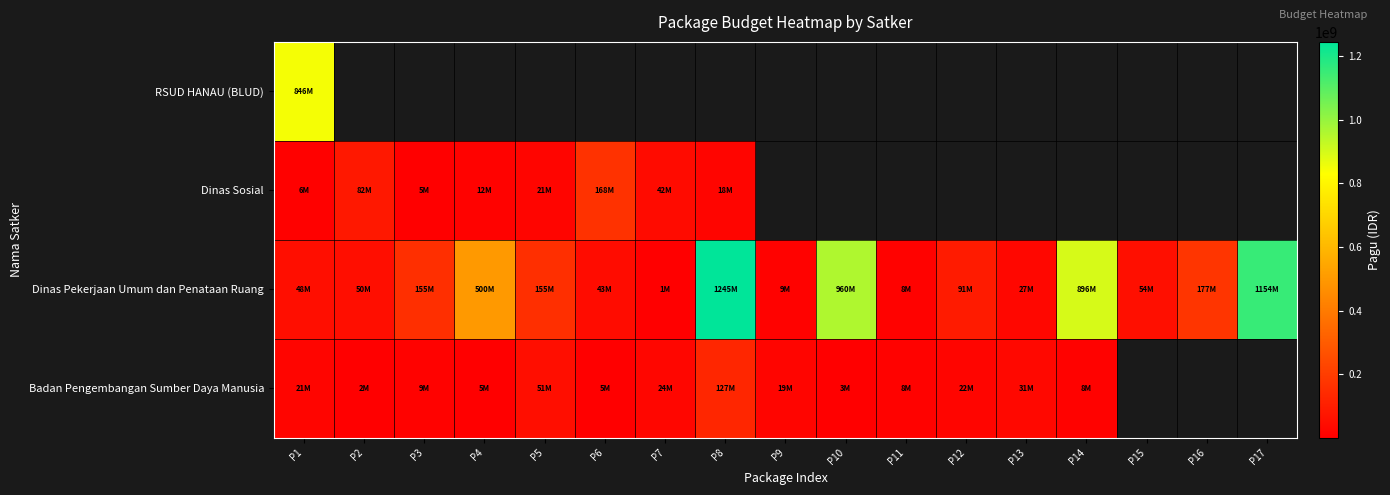

List the series in order of their peak value, lowest first.

Badan Pengembangan Sumber Daya Manusia, Dinas Sosial, RSUD HANAU (BLUD), Dinas Pekerjaan Umum dan Penataan Ruang